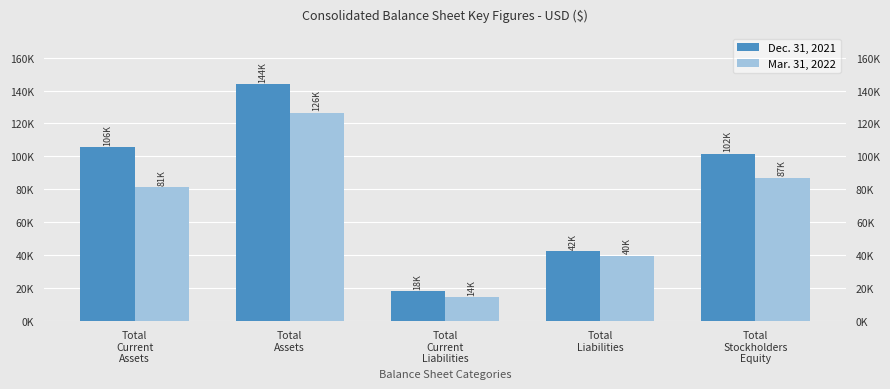

Where is Mar. 31, 2022 nearest to the value 70384?

Total
Current
Assets